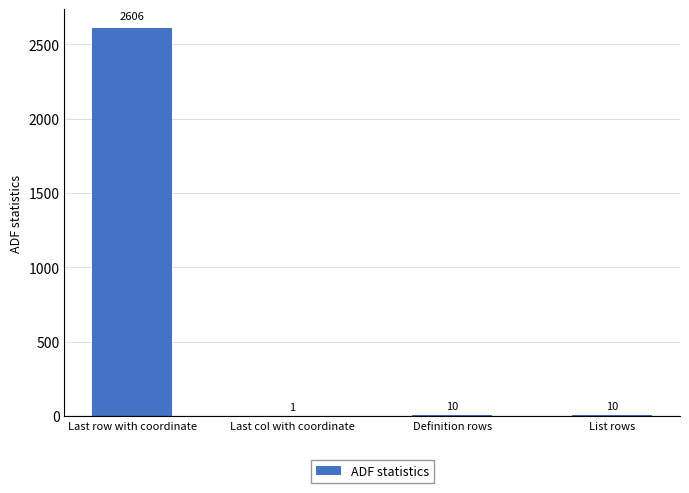

Which category has the highest value across all series?

Last row with coordinate